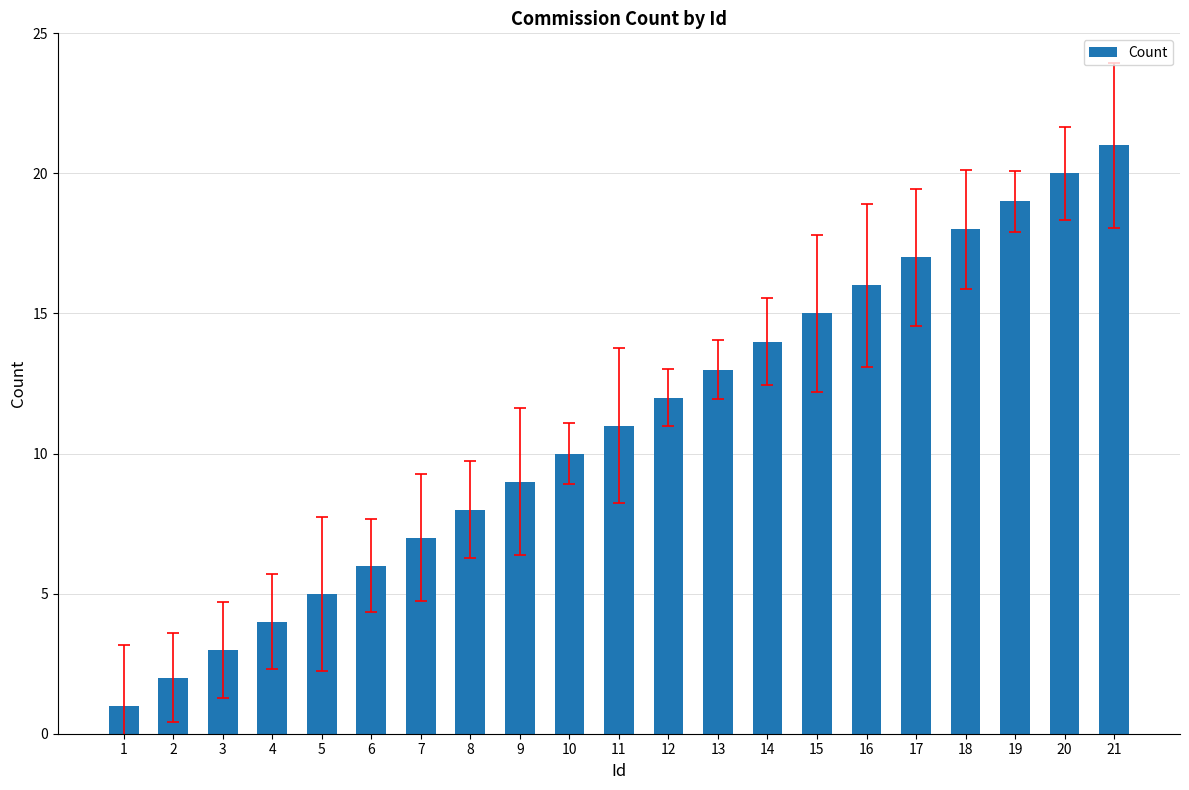

Reading left to right, transcribe all the data shown in this chart.

1=1	2=2	3=3	4=4	5=5	6=6	7=7	8=8	9=9	10=10	11=11	12=12	13=13	14=14	15=15	16=16	17=17	18=18	19=19	20=20	21=21